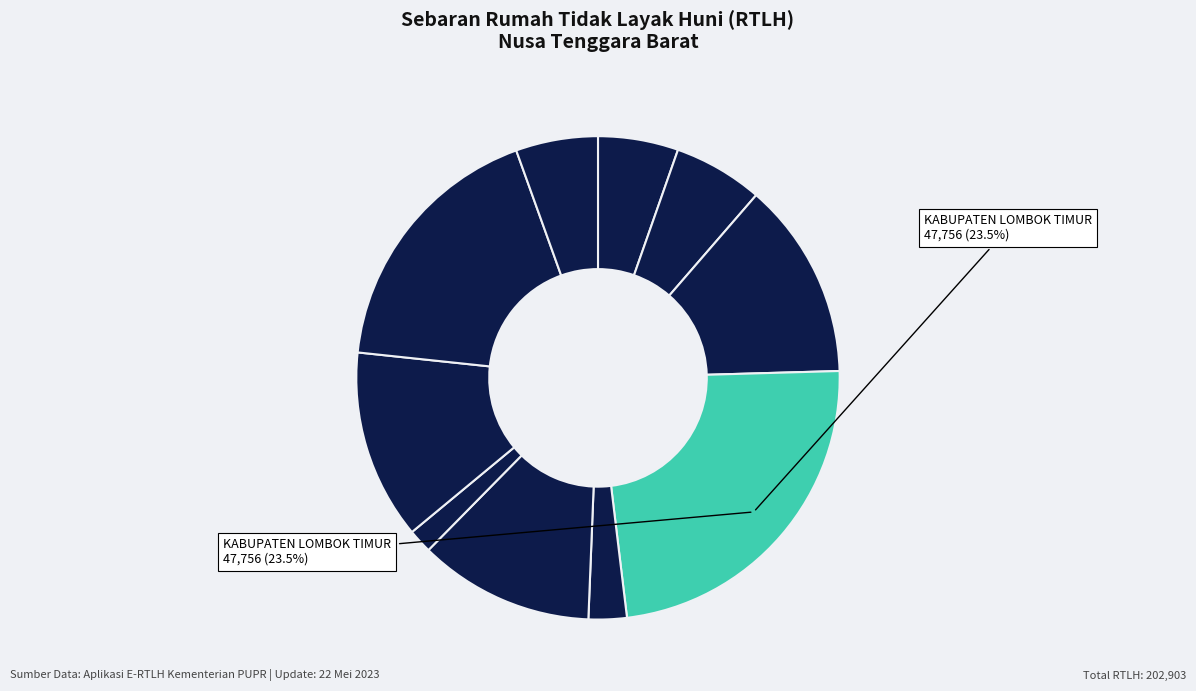

How many slices are in this pie chart?

10